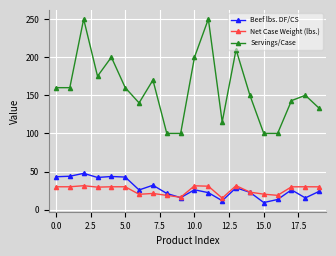

Which series has the largest total across all categories?

Servings/Case